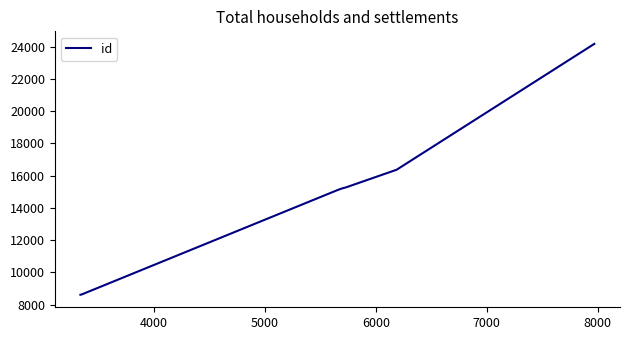

What is the sum of all values?

149060